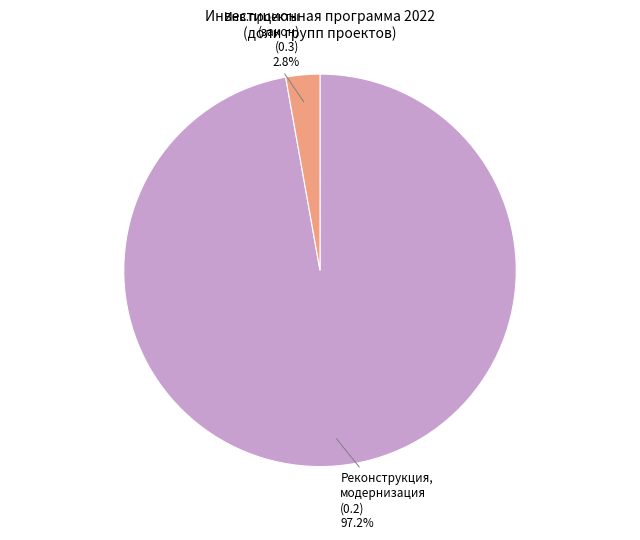

Between Реконструкция, модернизация (0.2) and Инв.проекты (закон) (0.3), which is larger?

Реконструкция, модернизация (0.2)